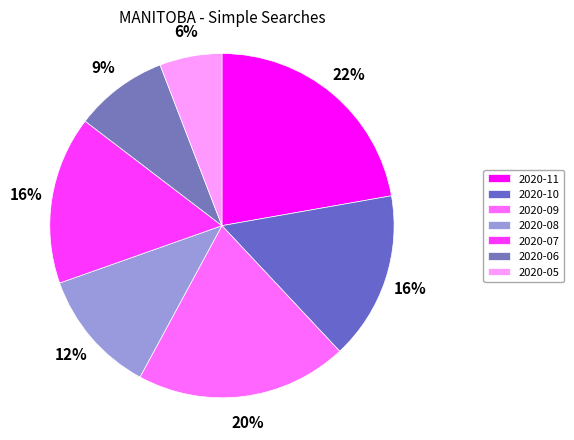

Is it true that 2020-10 is 16% of the pie?

True